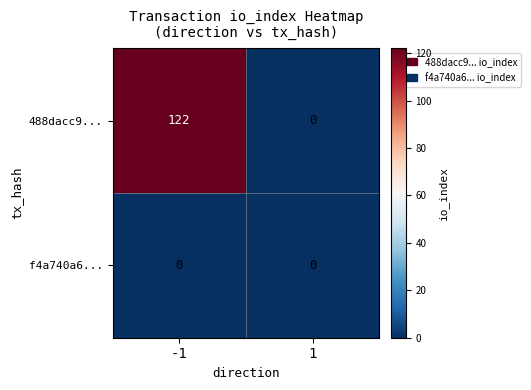

The value of f4a740a6... at -1 is 0. True or false?

True